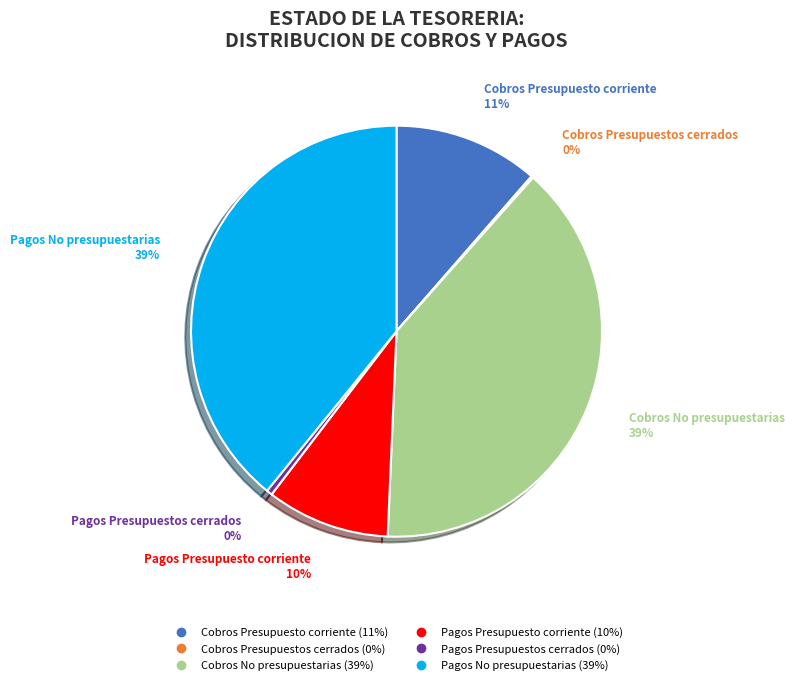

To the nearest percent, what is the average slice percentage?

17%